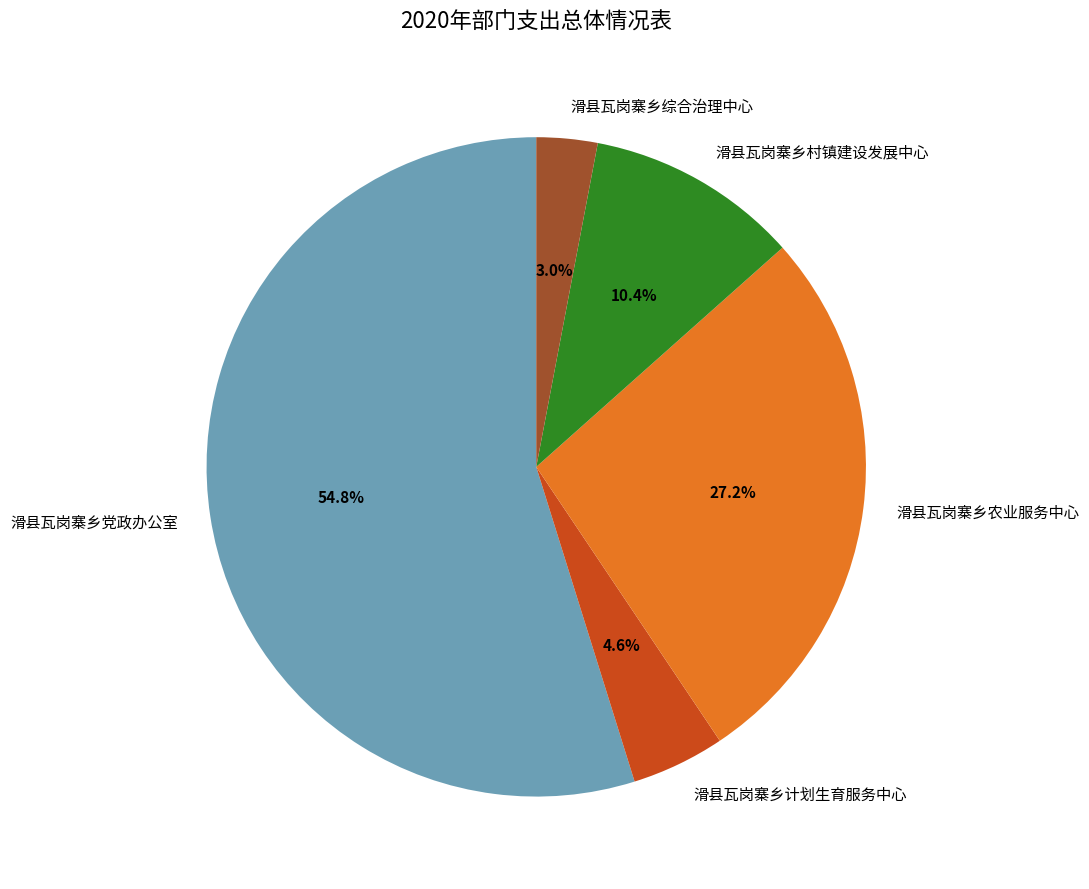

Rank the categories by value from lowest to highest.

滑县瓦岗寨乡综合治理中心, 滑县瓦岗寨乡计划生育服务中心, 滑县瓦岗寨乡村镇建设发展中心, 滑县瓦岗寨乡农业服务中心, 滑县瓦岗寨乡党政办公室